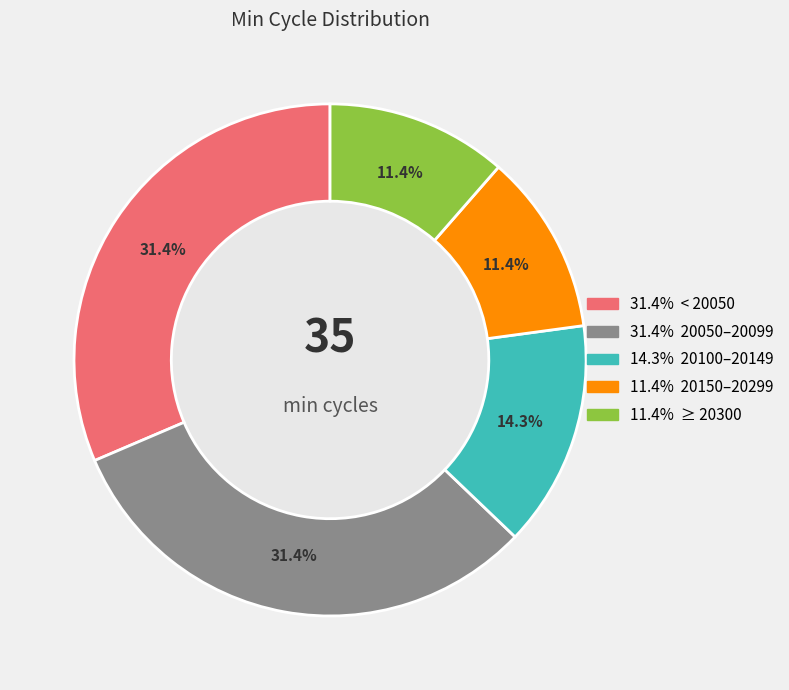

Is there a majority slice in this chart?

No